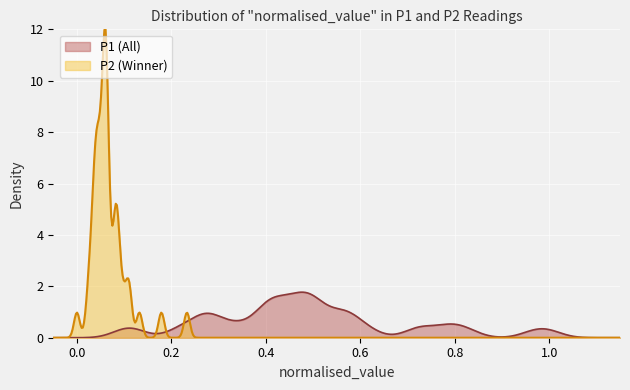

What is the maximum value shown in the chart?

12.0